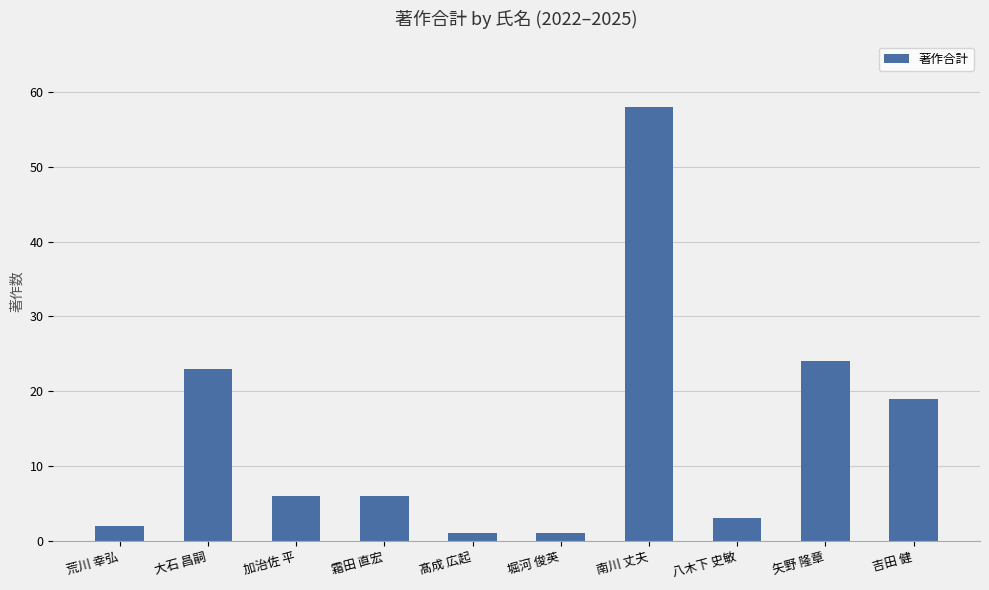

The value at 大石 昌嗣 is 23. True or false?

True